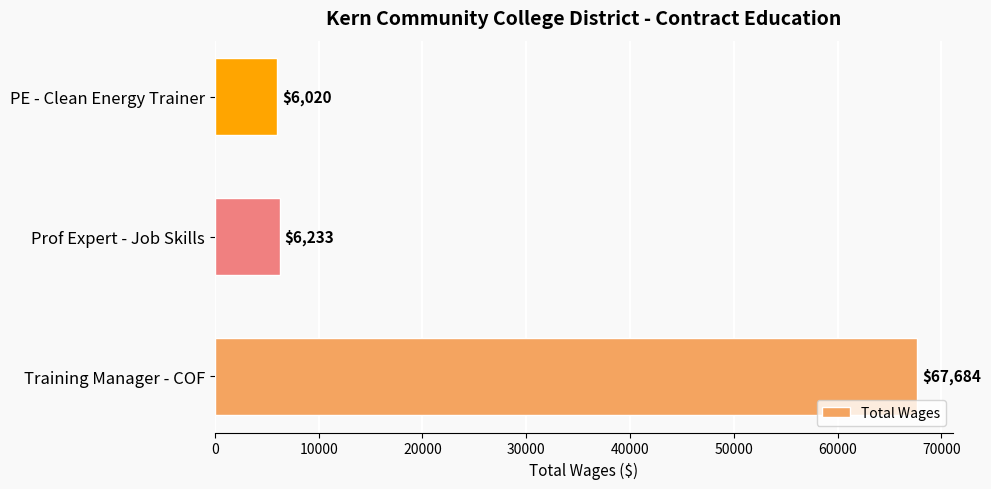

List the labels in order of value, largest first.

Training Manager - COF, Prof Expert - Job Skills, PE - Clean Energy Trainer